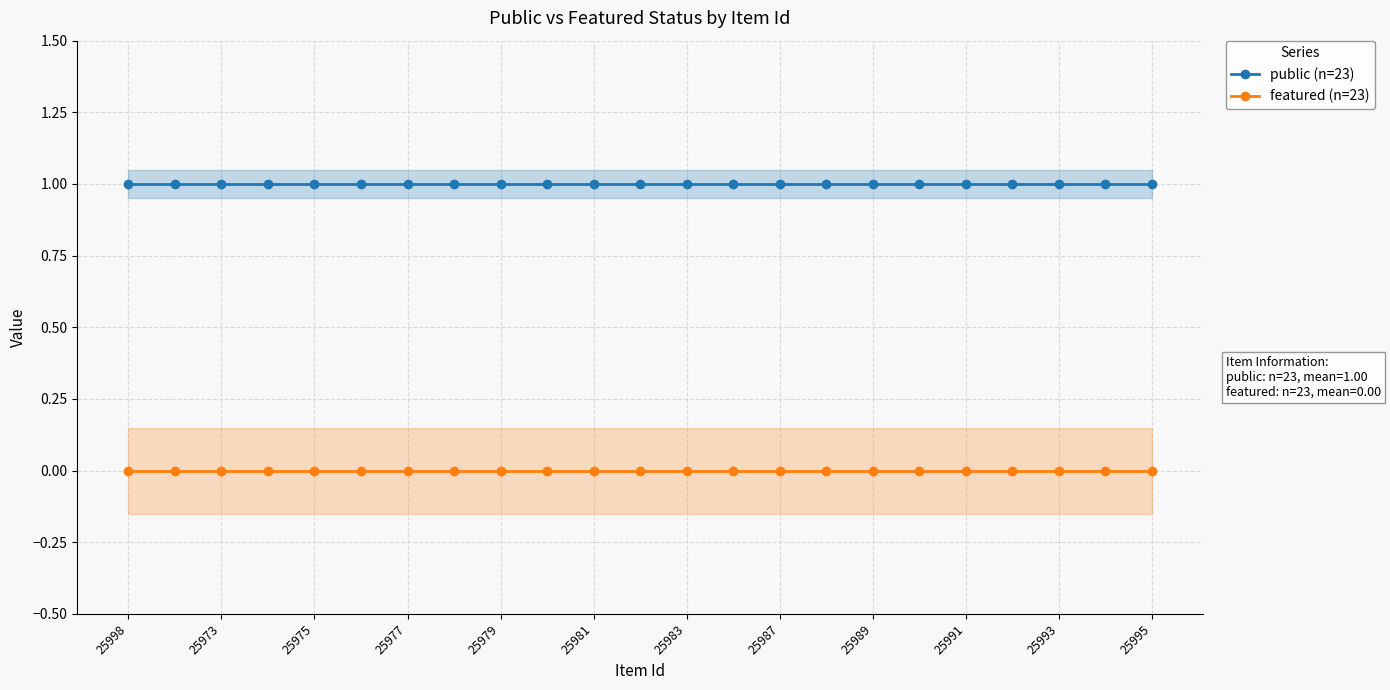

What is the maximum value shown in the chart?

1